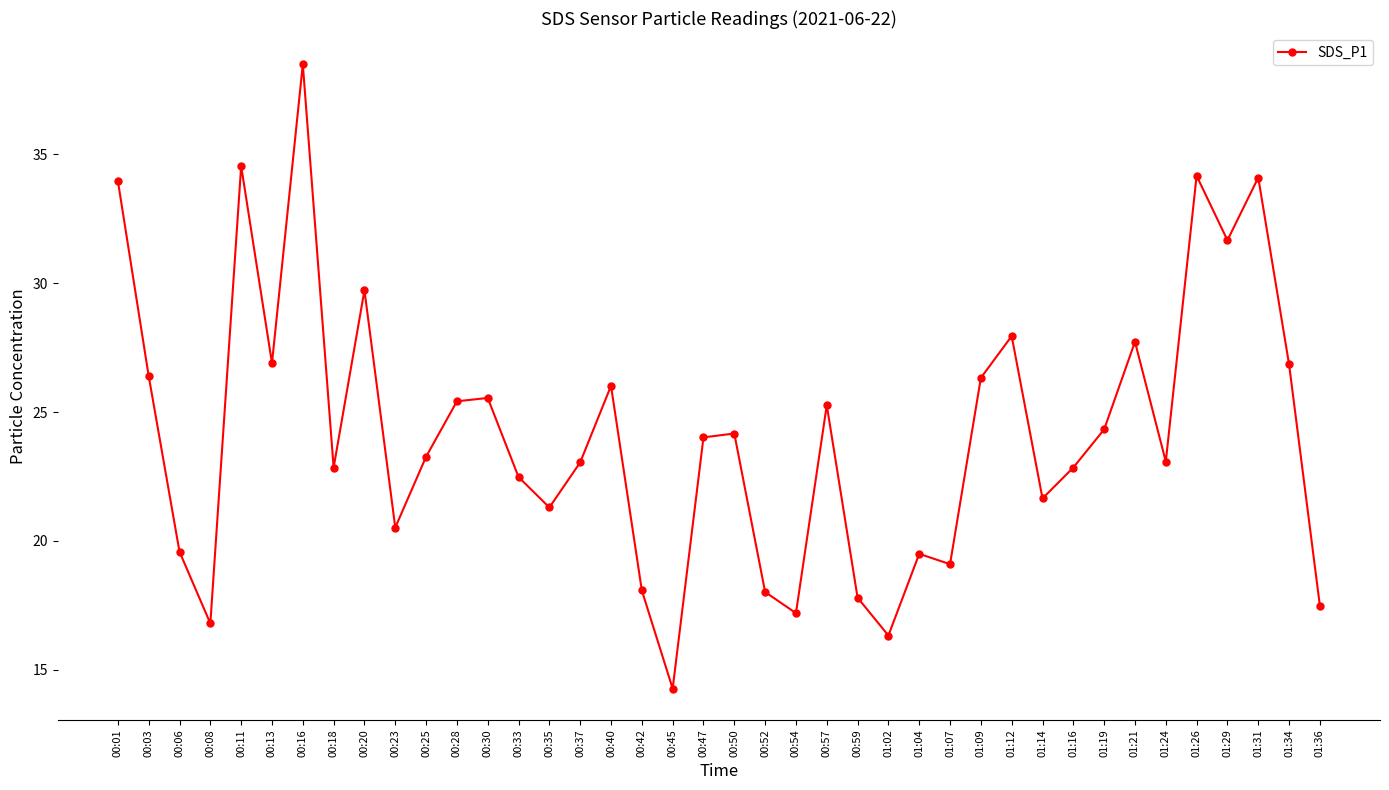

True or false: the data shows 46.3 at 00:13.

False